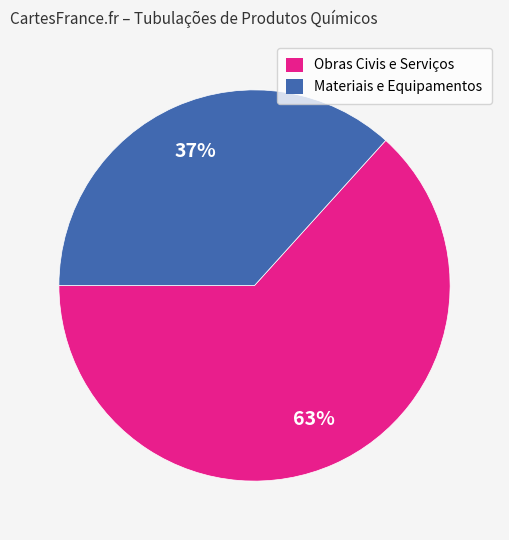

Is it true that Materiais e Equipamentos is 37% of the pie?

True